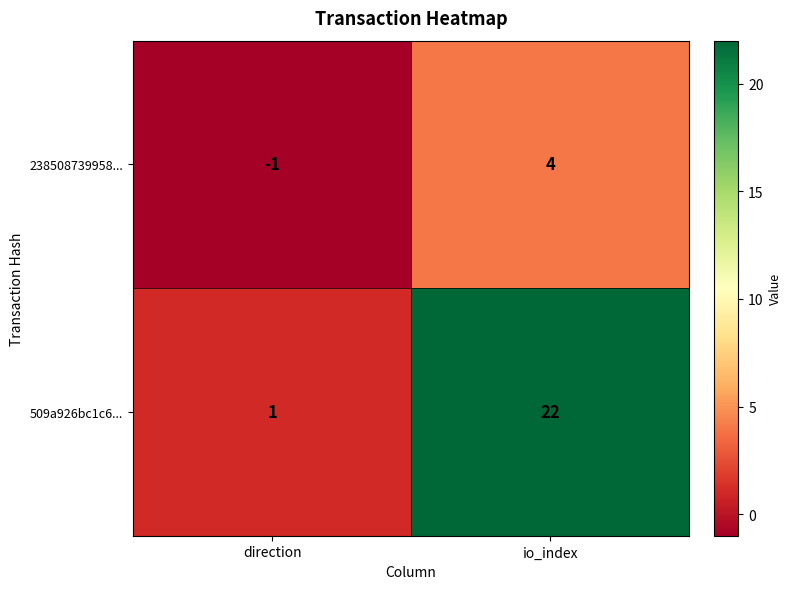

Which series has the largest total across all categories?

509a926bc1c6...